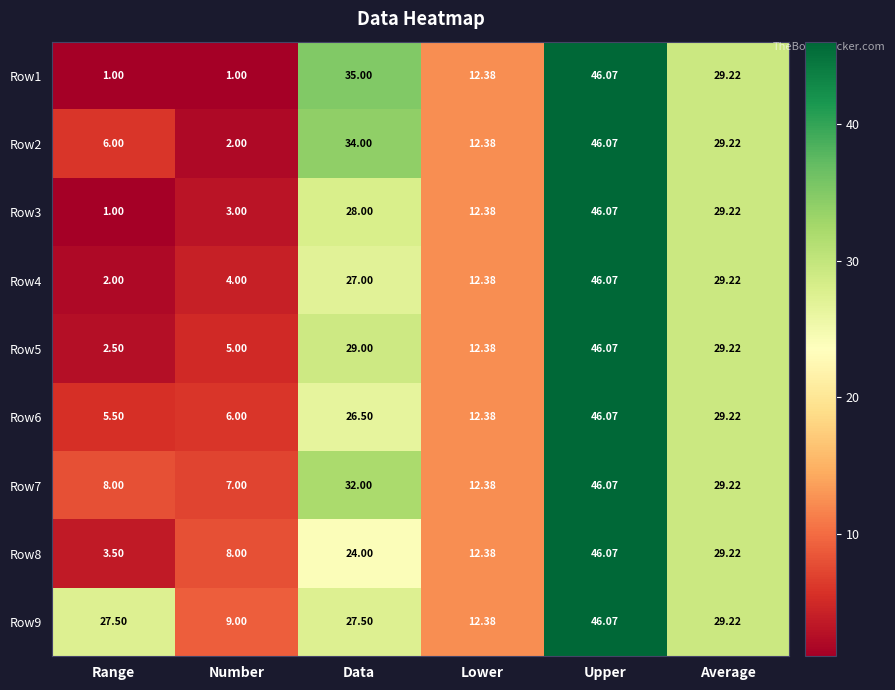

At which label is Row1 closest to 23?

Average